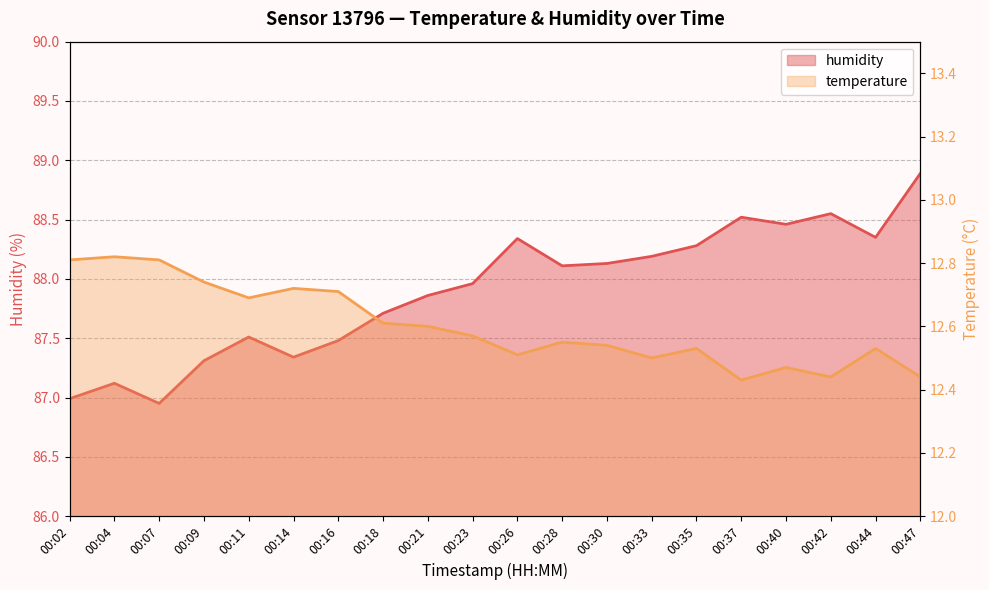

True or false: humidity has a value of 88.5 at 00:42.

True